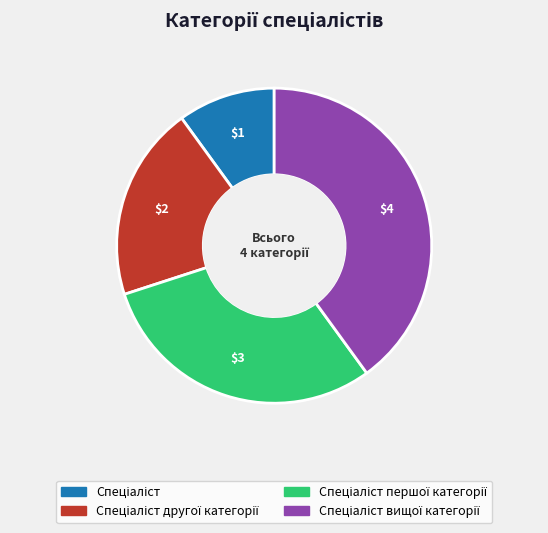

Does any single category account for the majority?

No